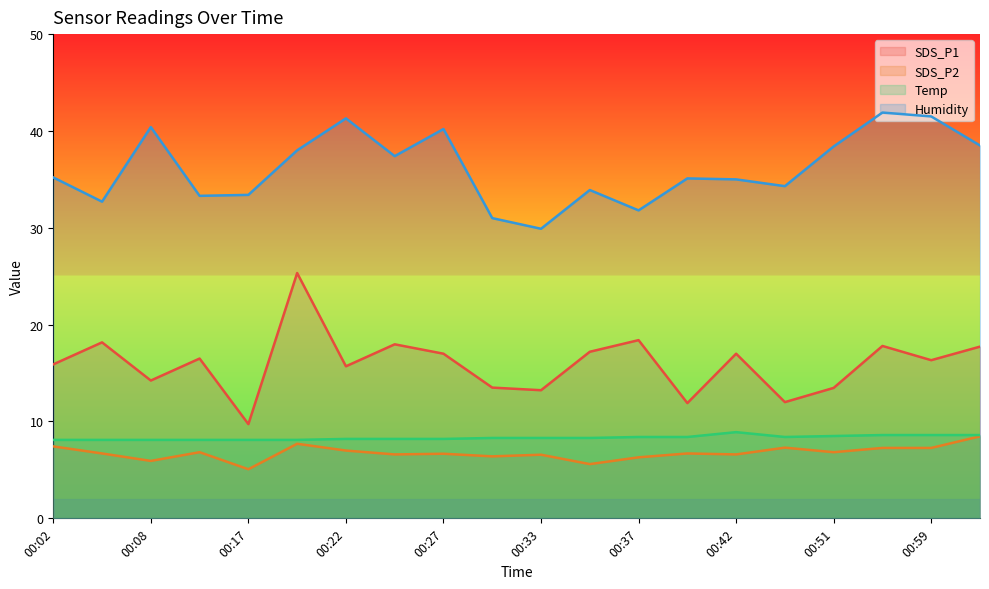

What is the difference between the maximum and minimum values in the Temp series?

0.8